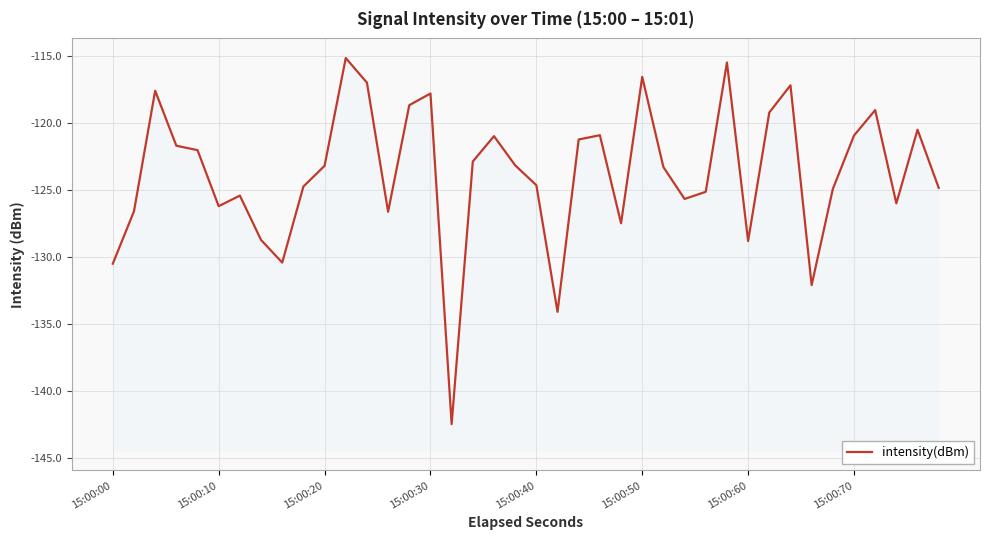

True or false: the data has more than 2 interior local peaks.

True